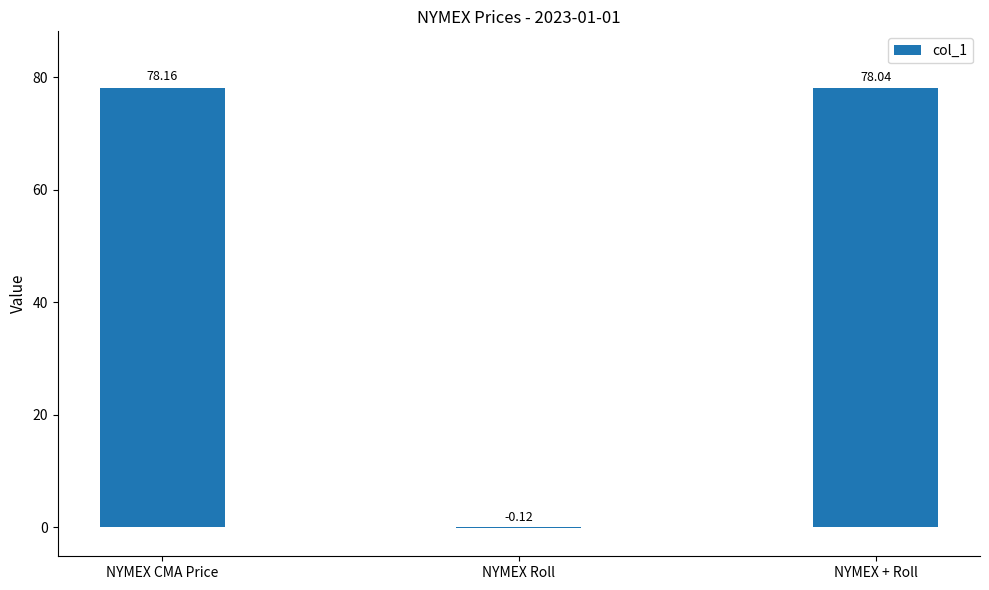

Which category has the highest value across all series?

NYMEX CMA Price